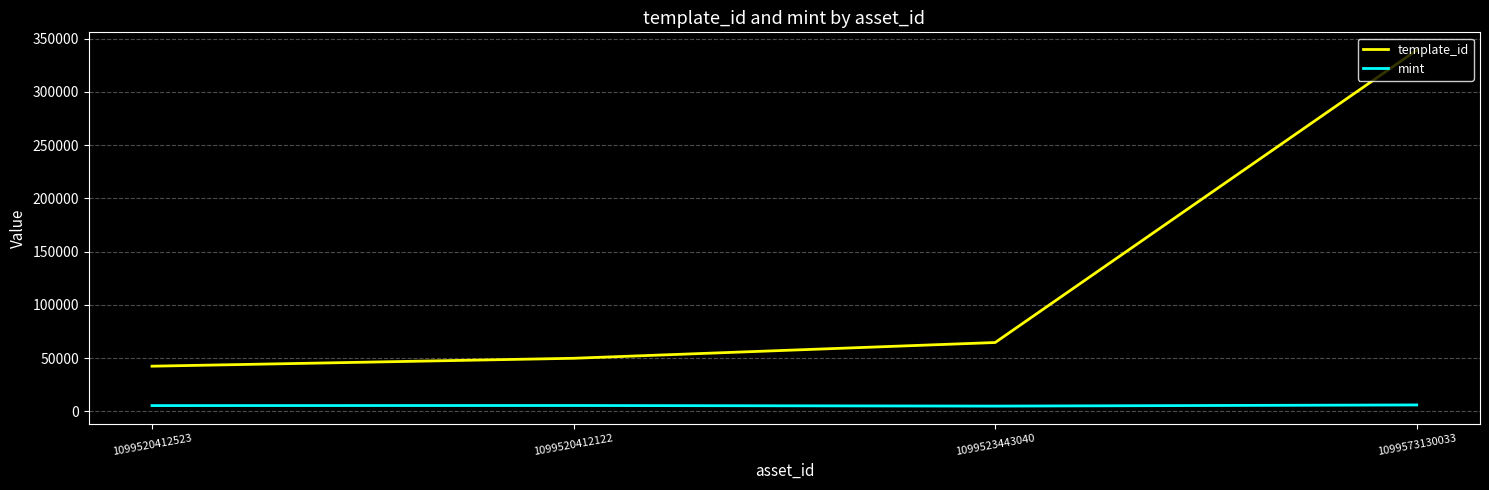

How many lines are shown in the chart?

2